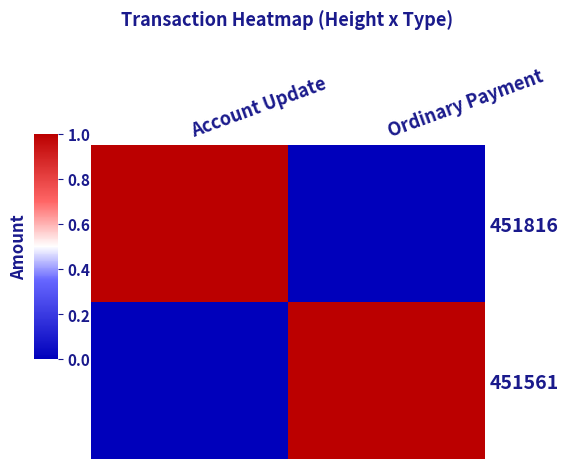

Between Account Update and Ordinary Payment, which series saw the biggest shift?

451816